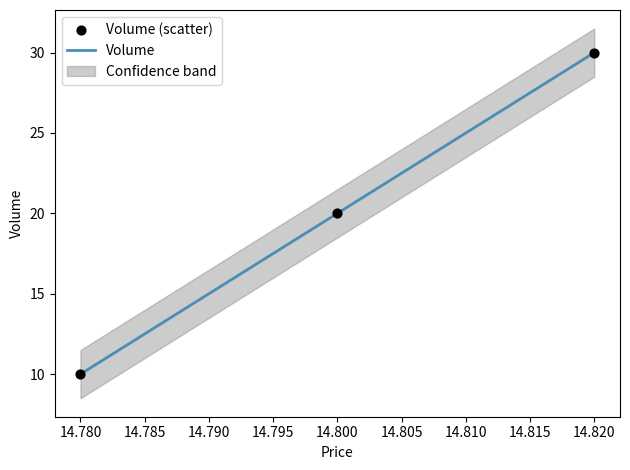

Which series contains the lowest Y value?

Volume